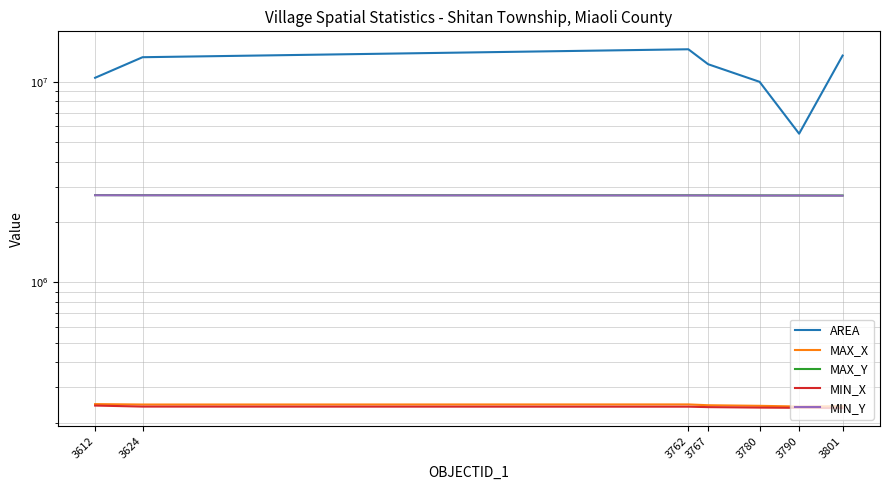

How many distinct data groups are displayed?

5